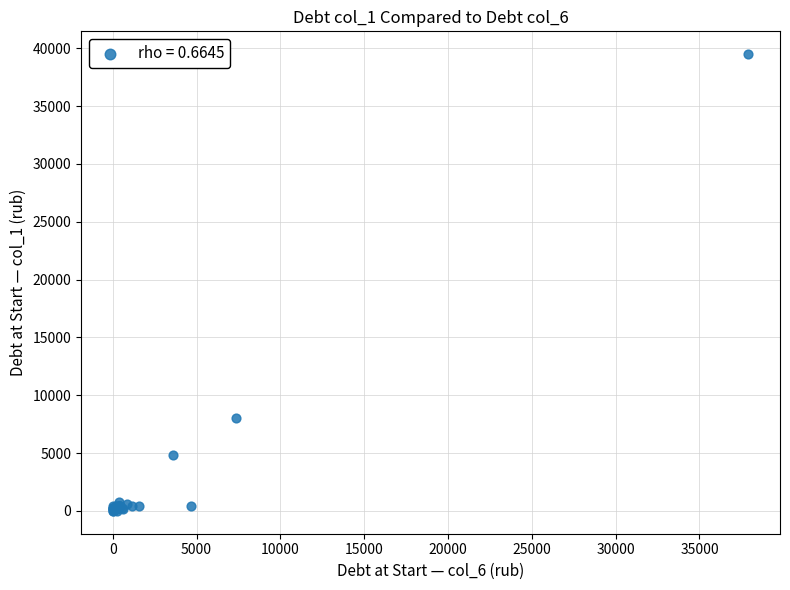

What Y value in the scatter plot is closest to 19742?

8048.6